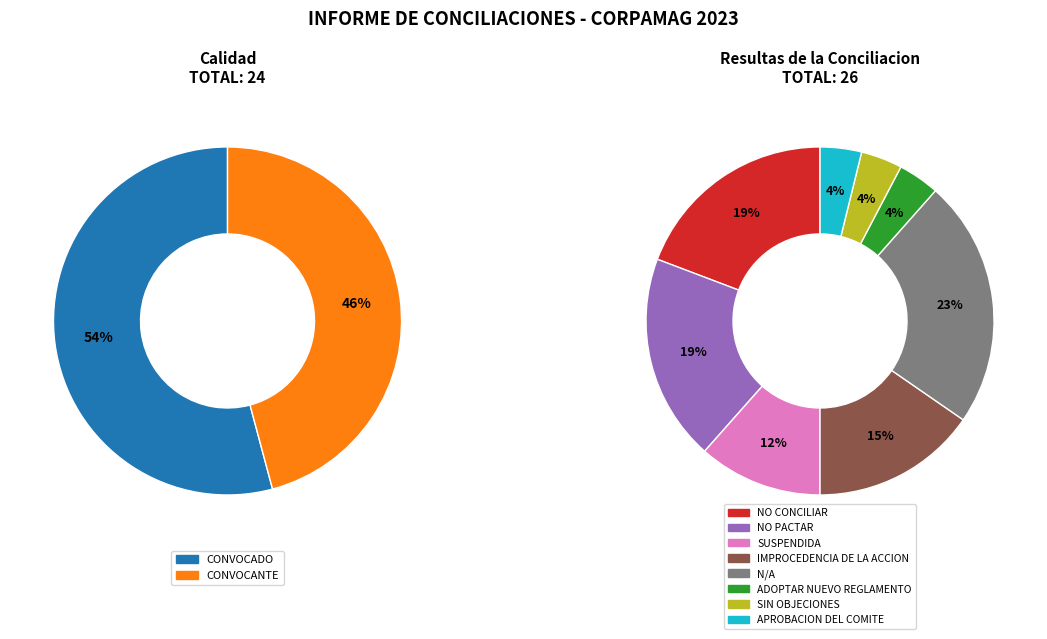

Approximately how many times larger is the value at CONVOCADO compared to CONVOCANTE?

1.2